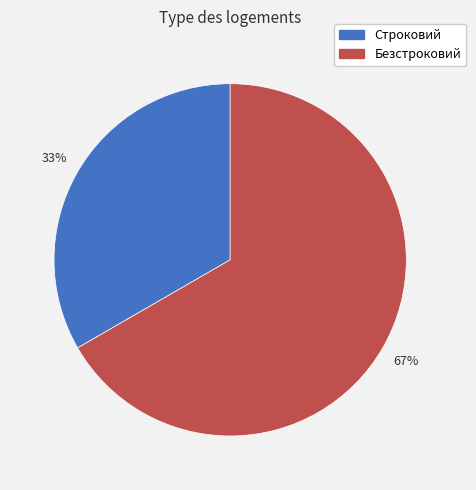

How many slices are in this pie chart?

2